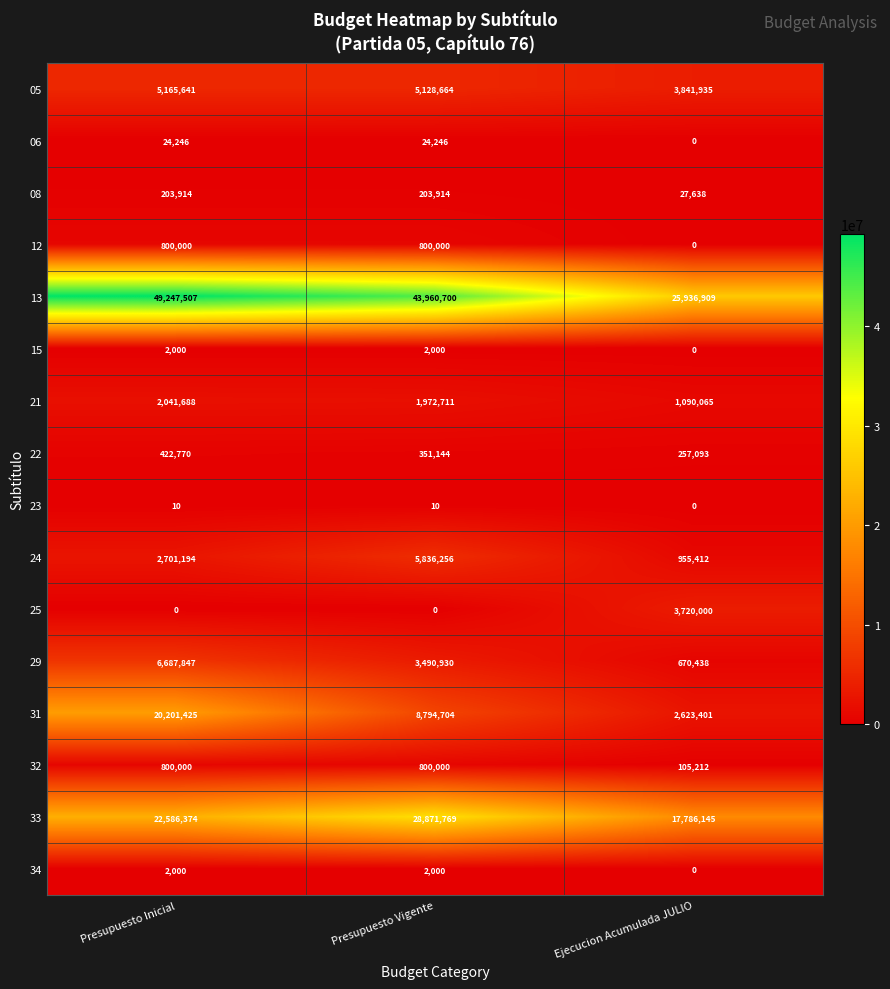

Which series changed the most between Presupuesto Inicial and Presupuesto Vigente?

31